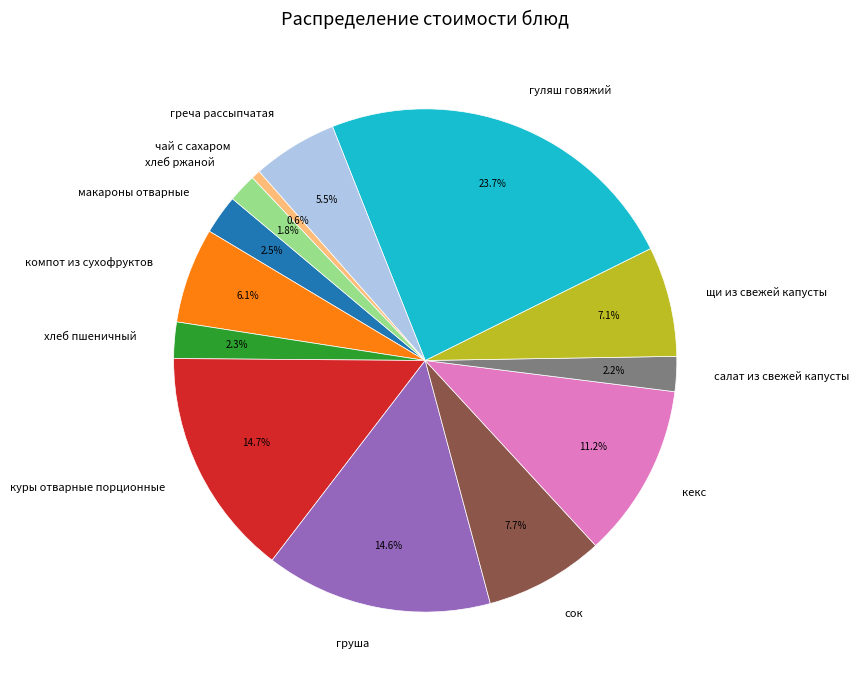

To the nearest percent, what is the difference between the кекс and салат из свежей капусты slice percentages?

9%